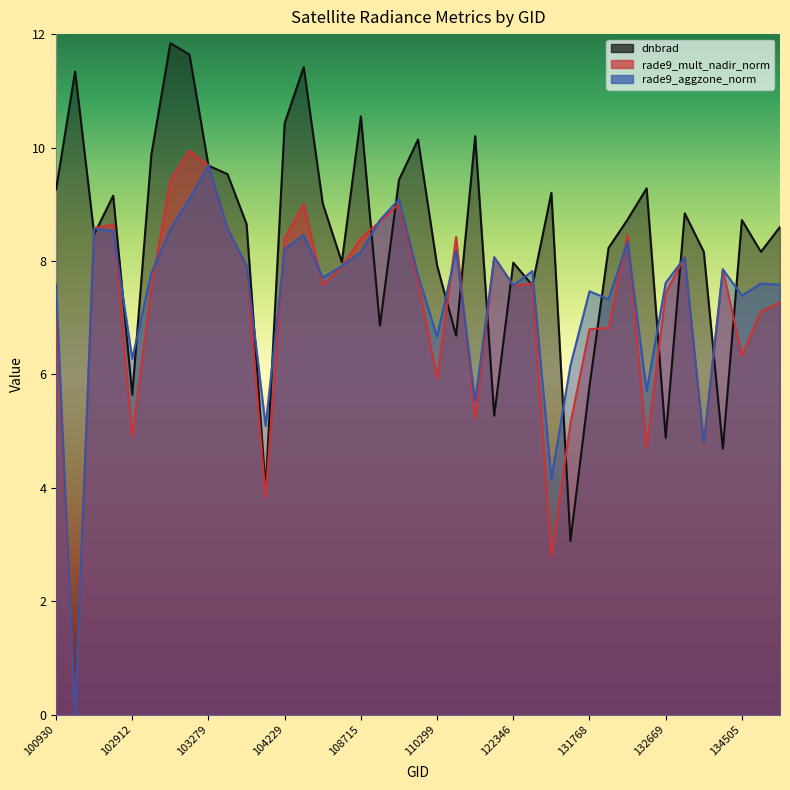

How many values in the rade9_mult_nadir_norm series are below 7?

12